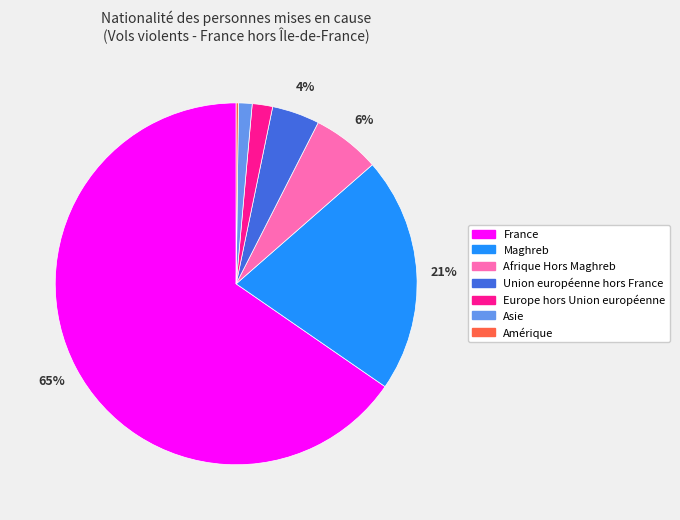

What is the largest slice in the pie chart?

France